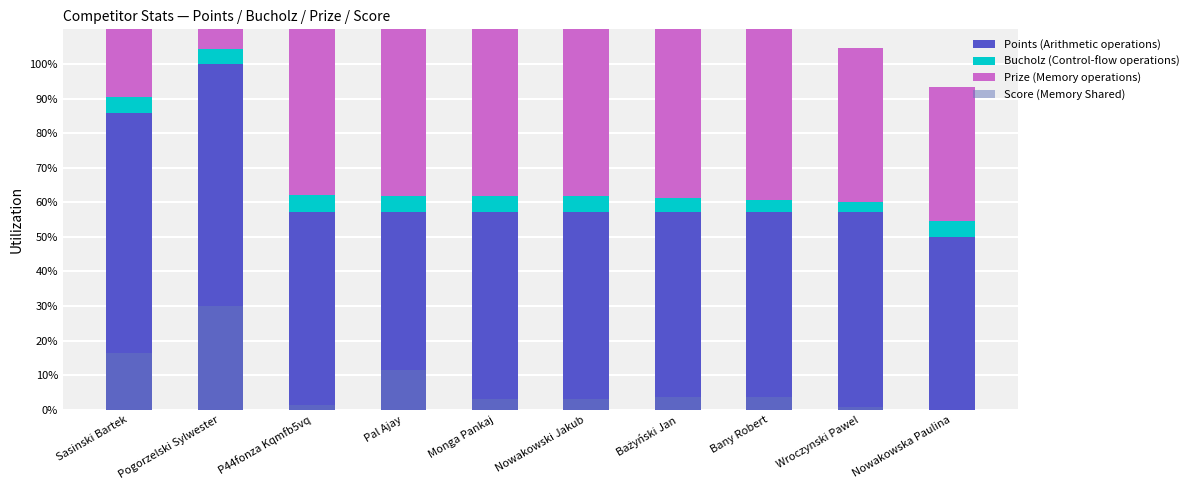

What is the label of the 3rd bar from the left?

P44fonza Kqmfb5vq